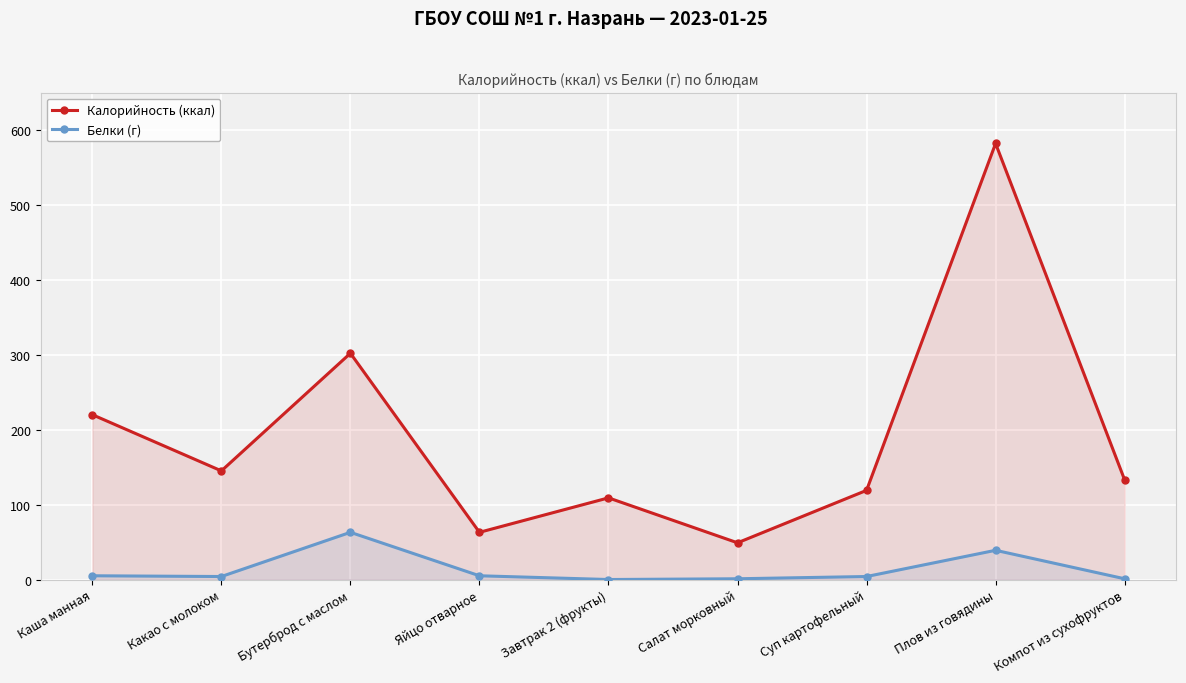

True or false: Белки (г) and Калорийность (ккал) intersect in this chart.

False